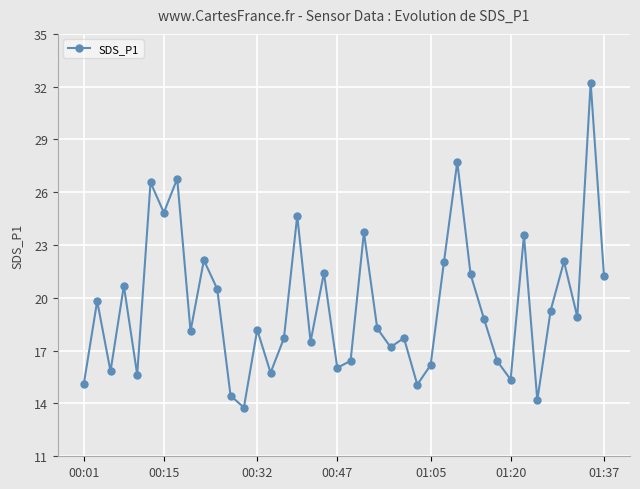

What is the sum of all values?

787.5